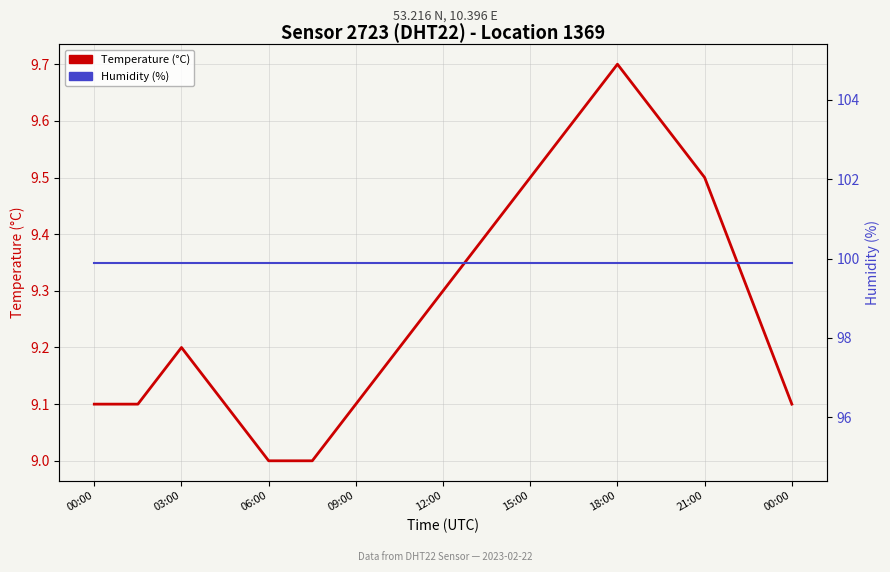

Is the value of Humidity (%) at 06:00 greater than the value of Temperature (°C) at 09:00?

Yes